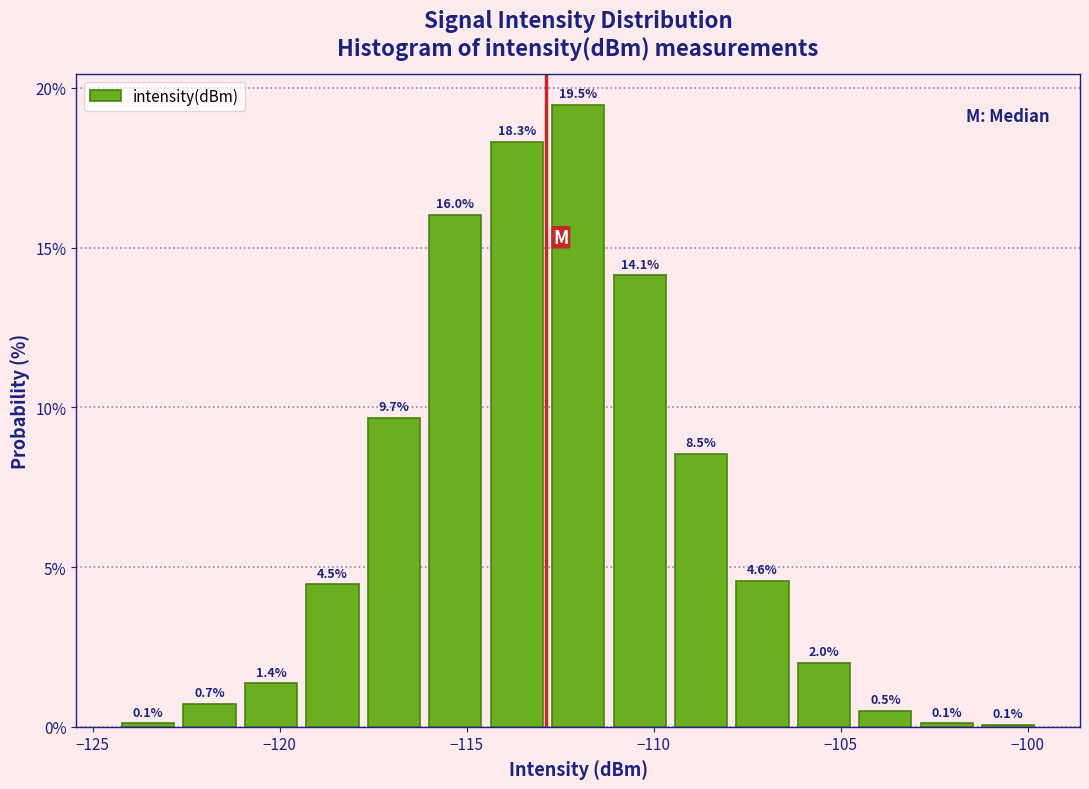

Around what value on the x-axis is the tallest bar? Give the approximate position of its centre, as read against the axis.

-112.0